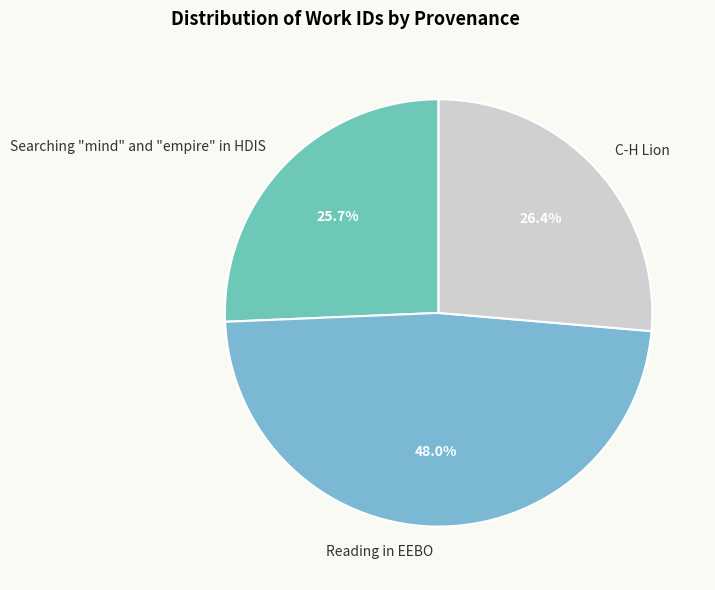

True or false: Reading in EEBO accounts for 48% of the total.

True